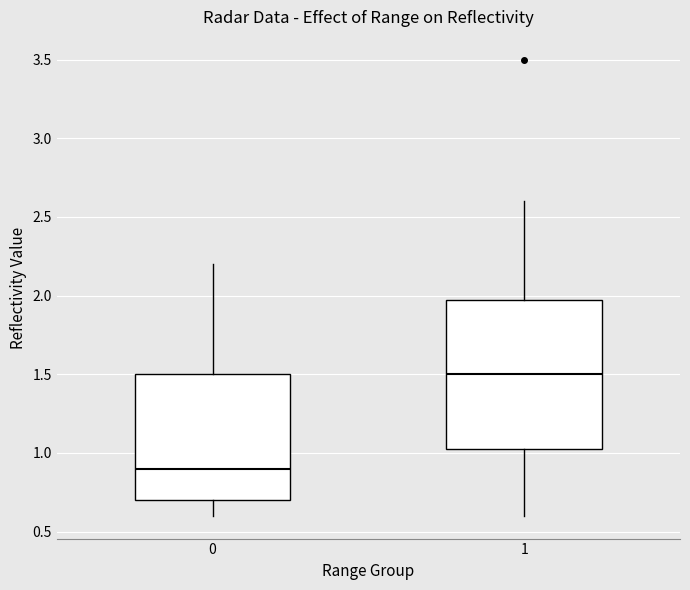

Which box's median line is the lowest?

0